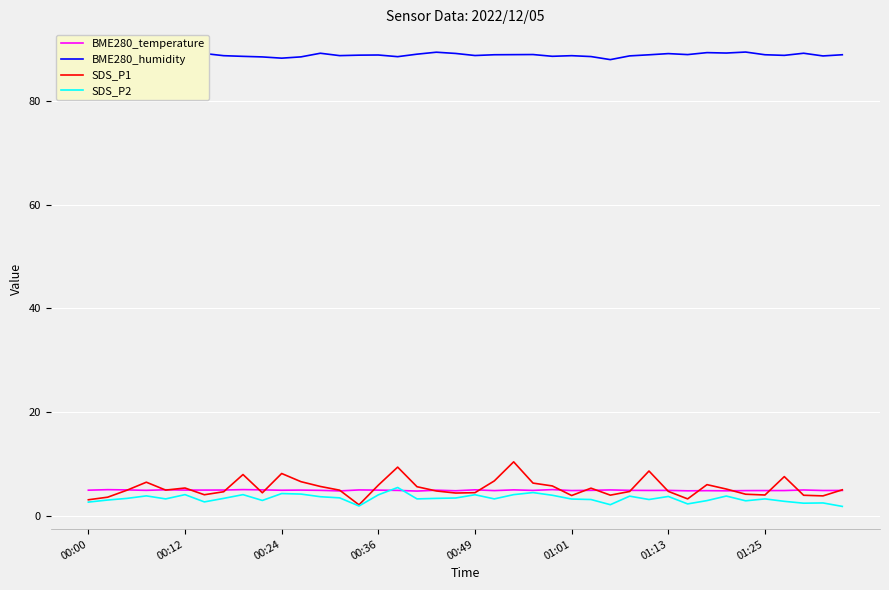

Which series has the largest range (max minus min)?

SDS_P1